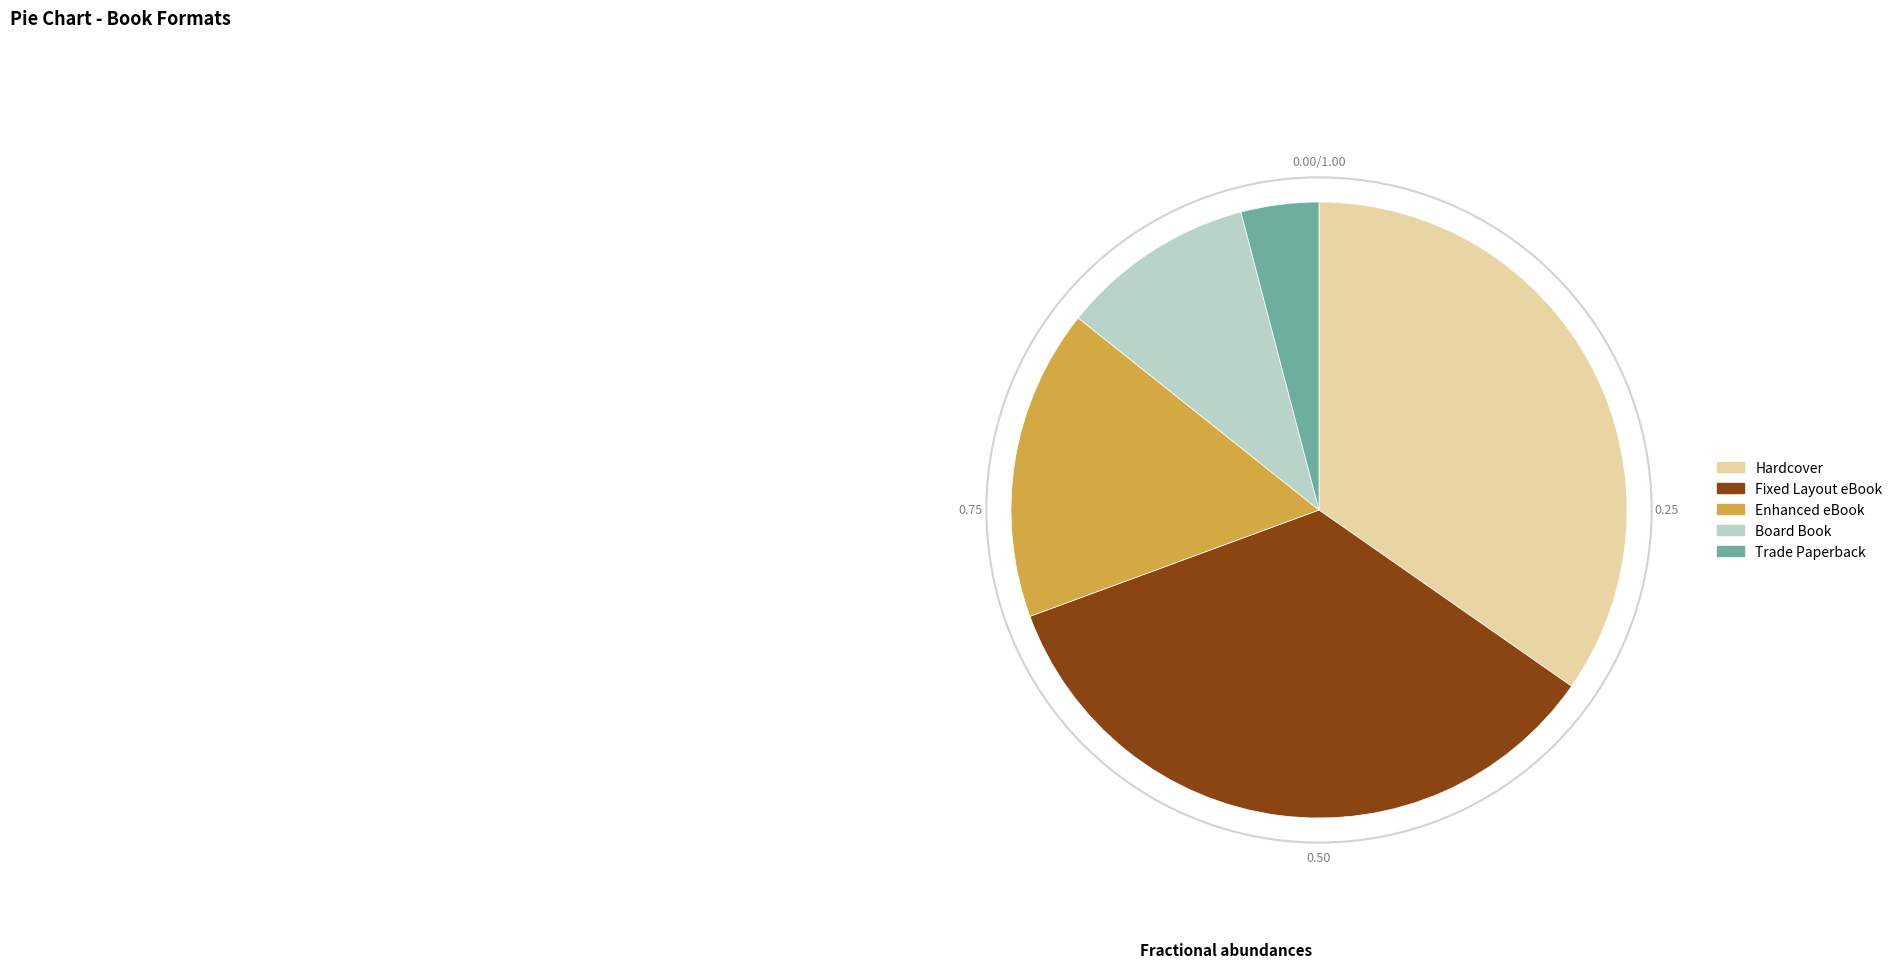

What is the ratio of the value at Fixed Layout eBook to the value at Hardcover?

1.0